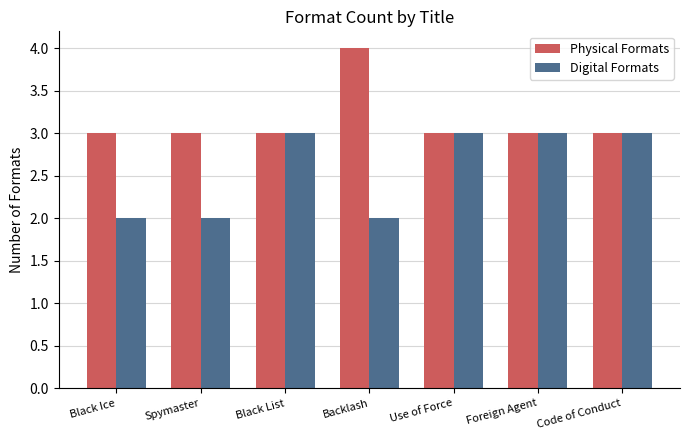

What is the difference between the second highest and minimum values in the Digital Formats series?

1